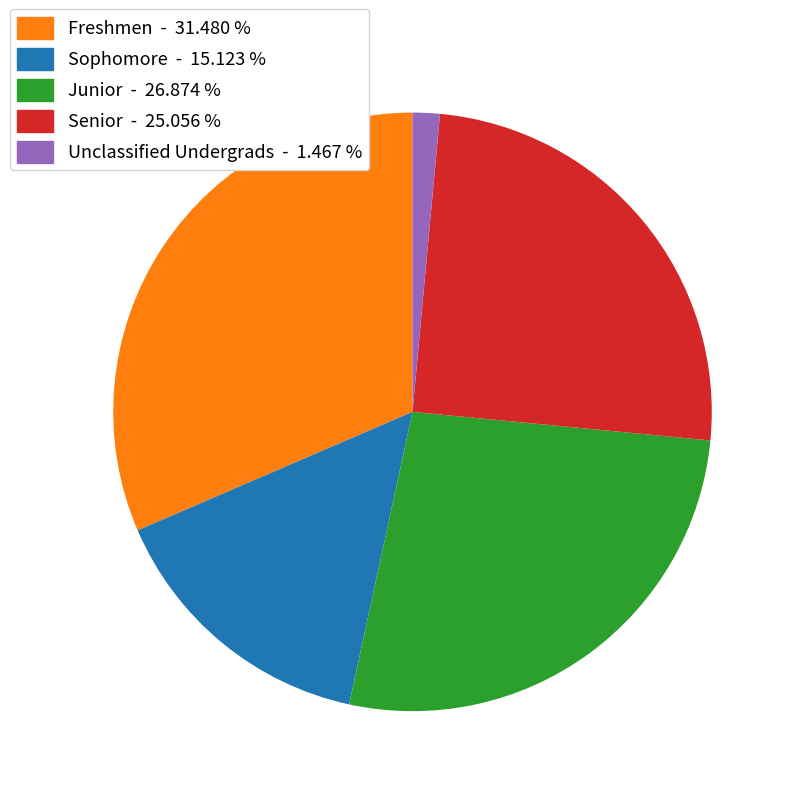

Does any single category account for the majority?

No